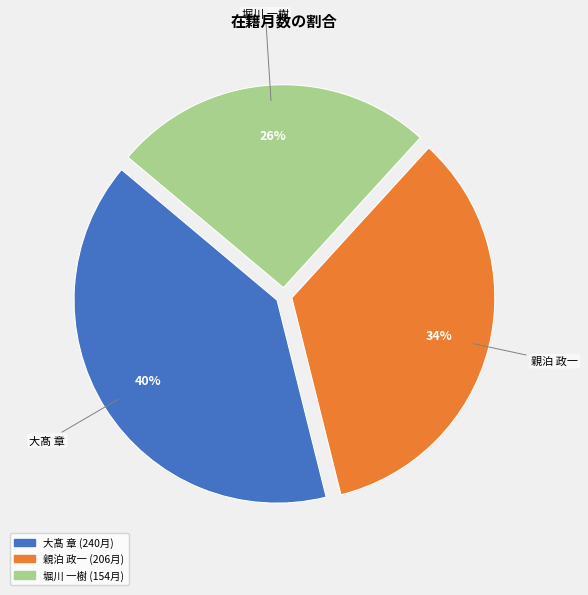

The 大髙 章 slice represents 32% of the pie. True or false?

False